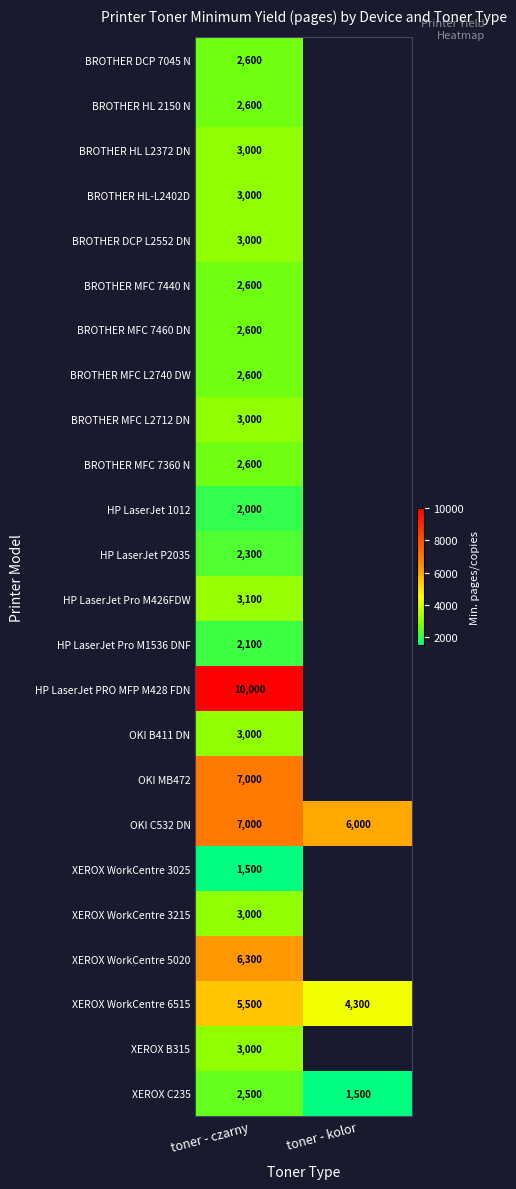

At how many categories does at least one series exceed 3223?

2